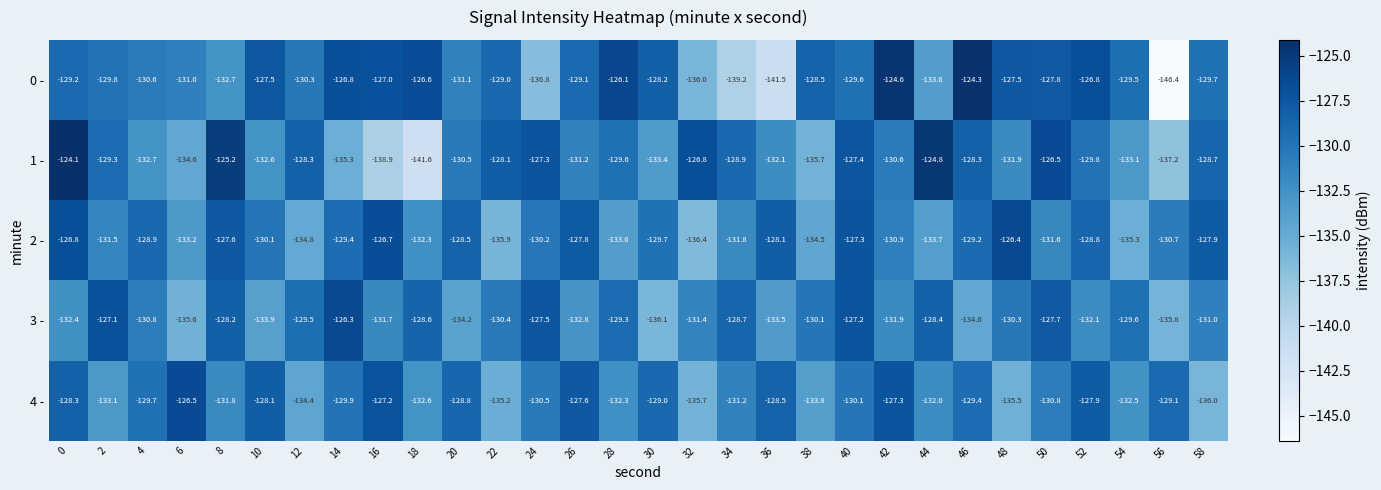

What is the total value across all series at 46?

-645.8